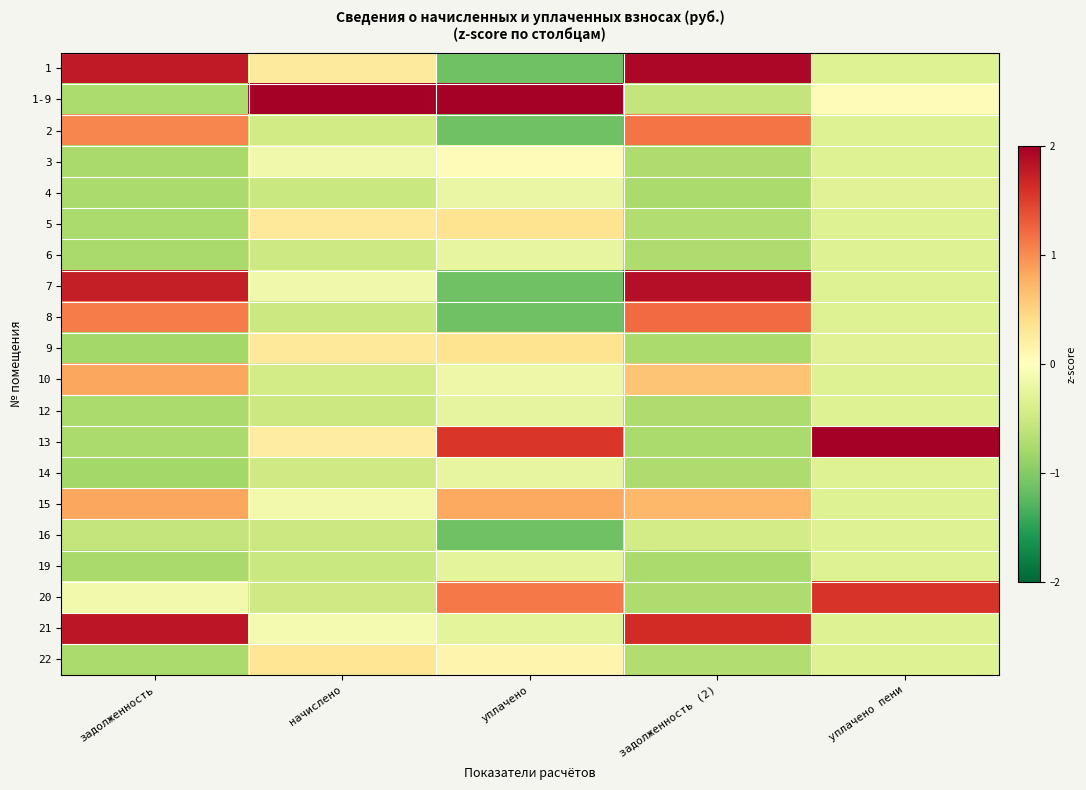

At which category is the sum across all series the highest?

задолженность (2)